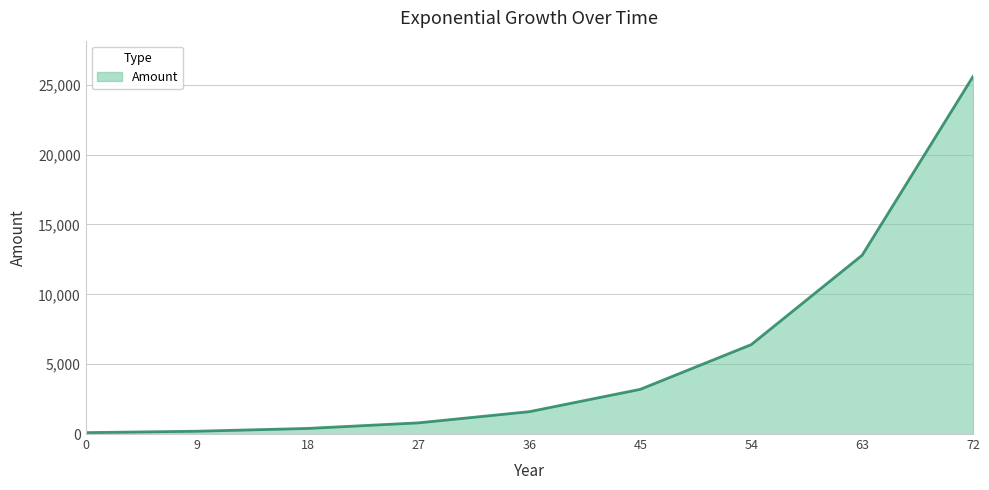

Does the chart display data point markers on the line(s)?

No